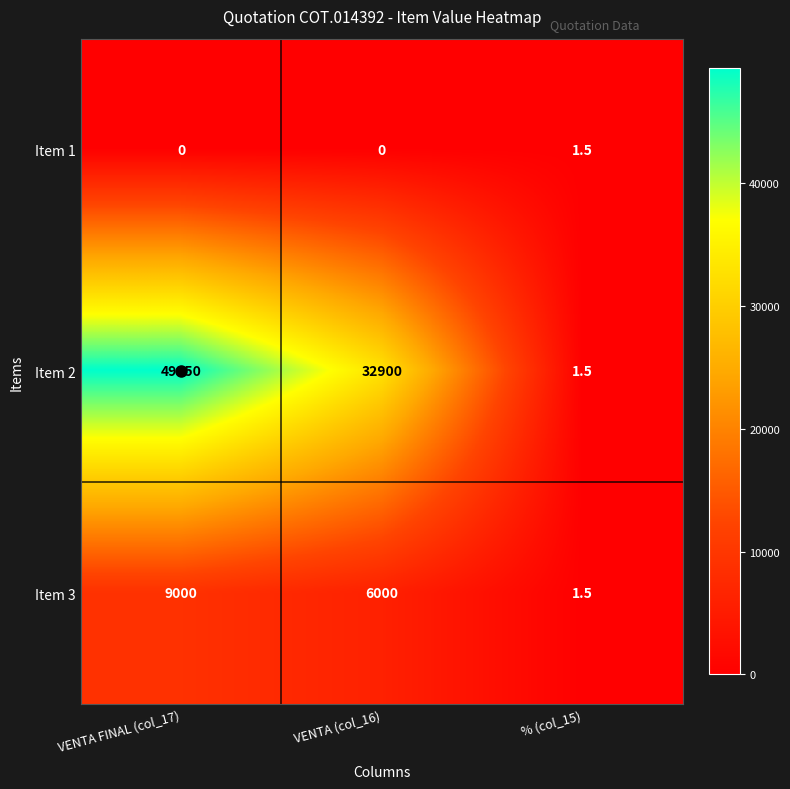

The value of Item 2 at VENTA FINAL (col_17) is 49350.0. True or false?

True